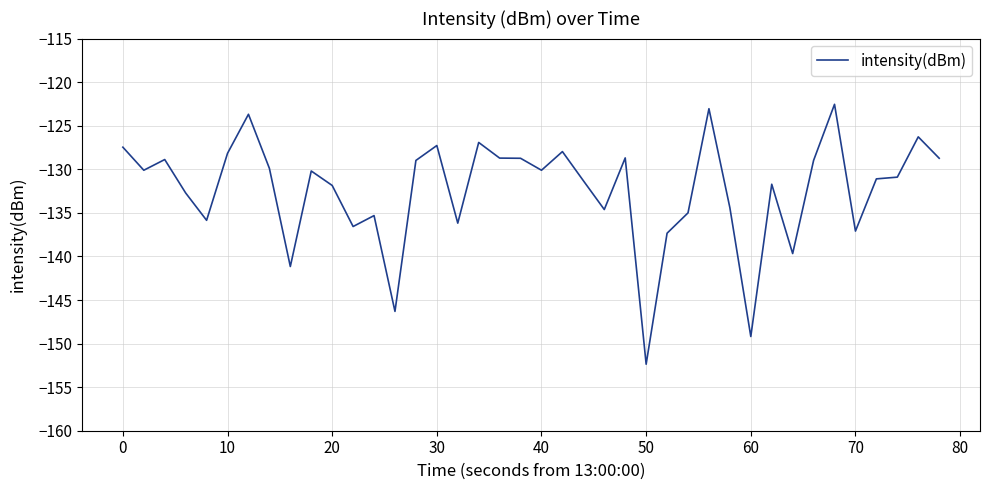

What is the difference between the maximum and minimum values?

29.8